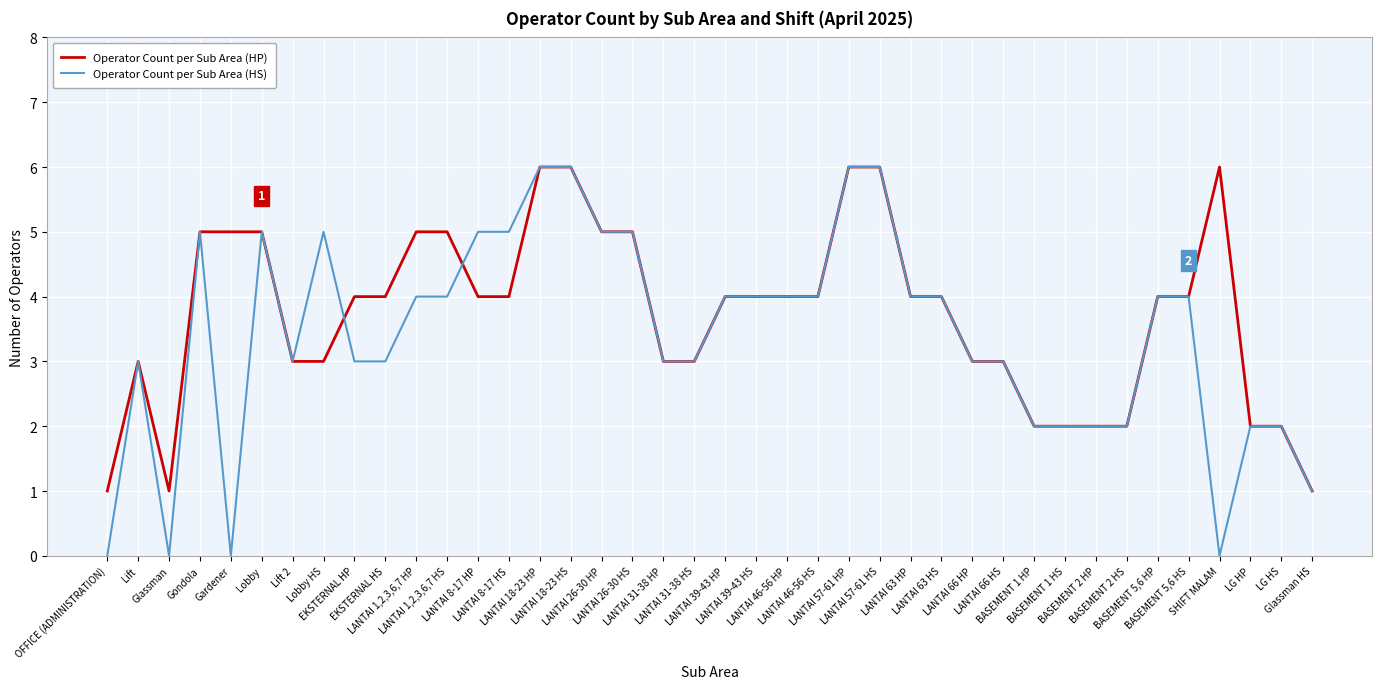

What is the greatest value displayed?

6